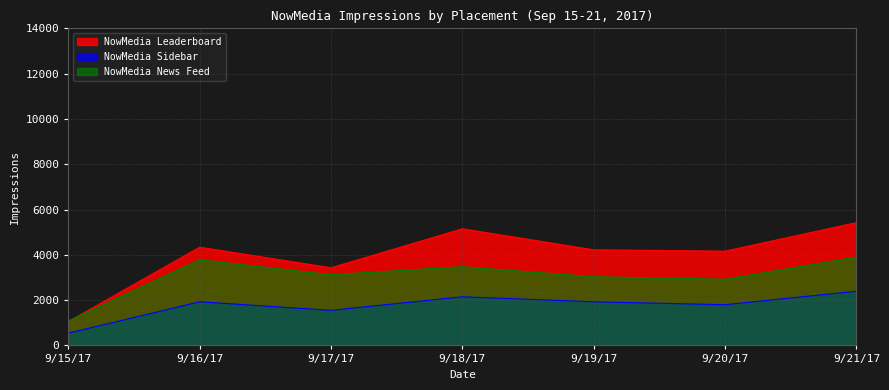

Which series has the largest range (max minus min)?

NowMedia Leaderboard